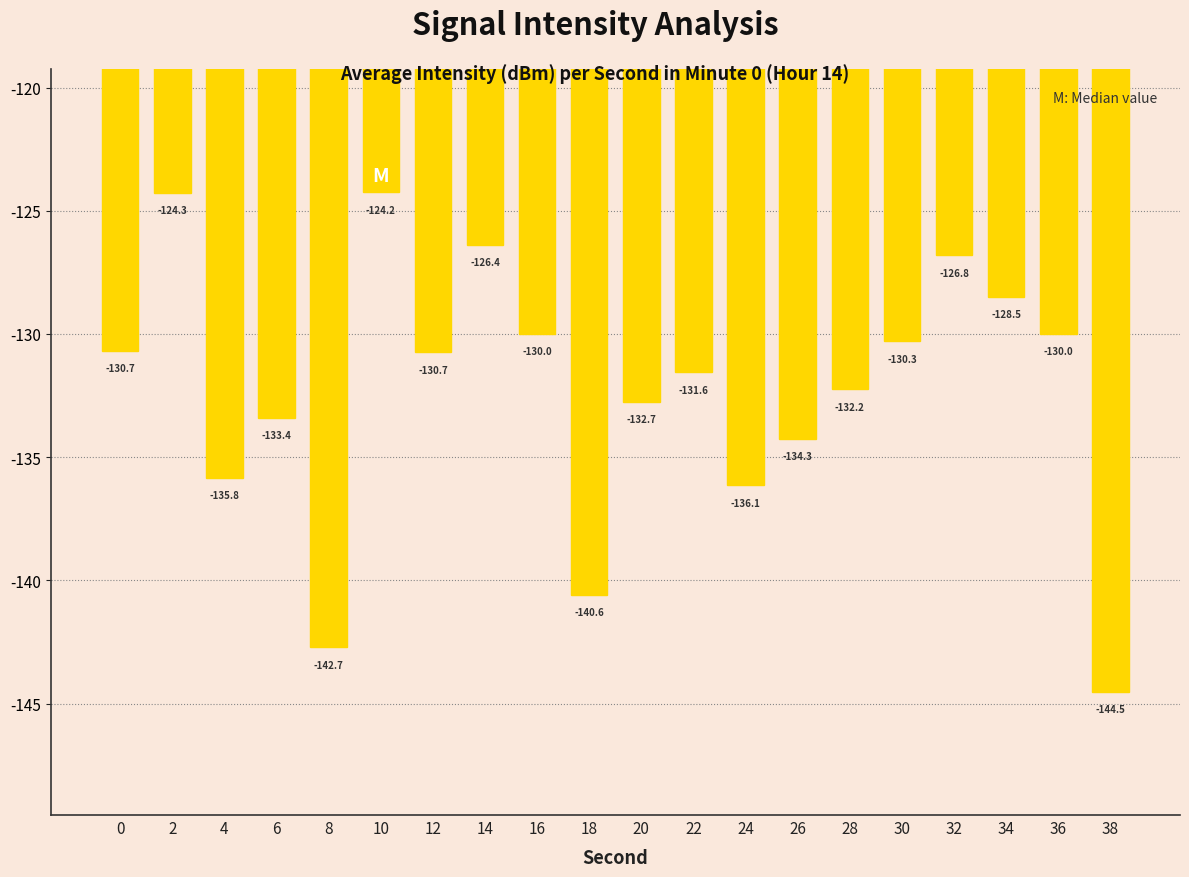

What is the maximum value shown in the chart?

-124.2